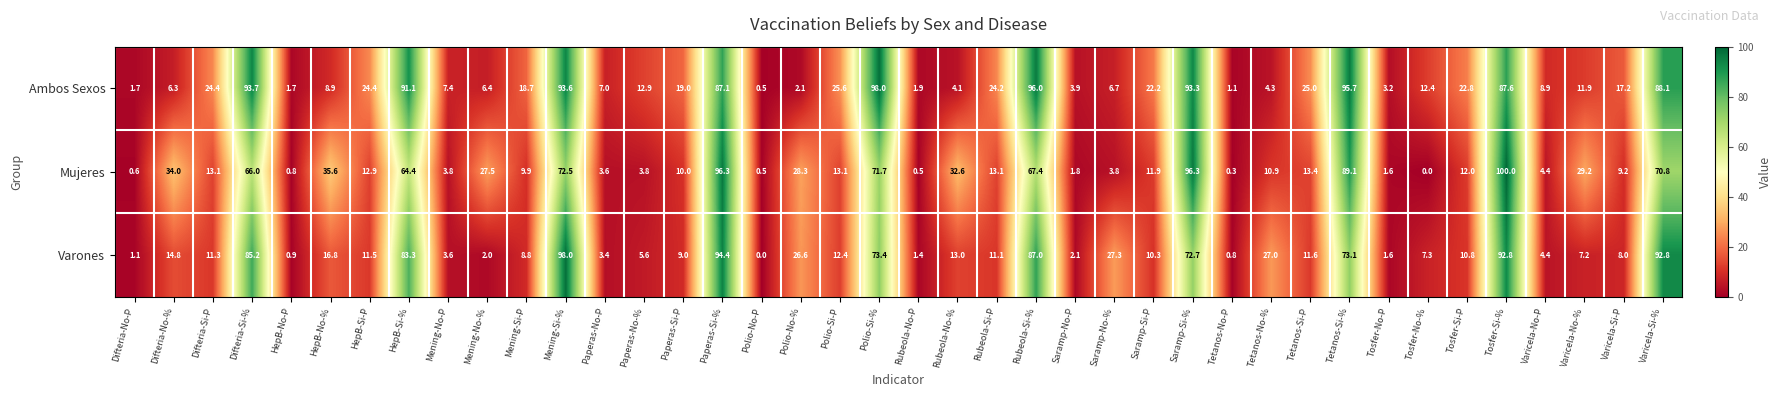

At how many categories does at least one series exceed 45?

10